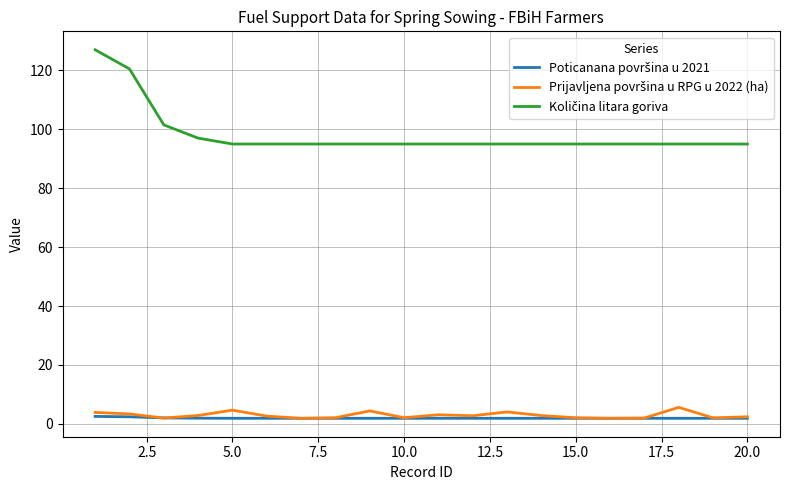

What is the greatest value displayed?

127.0